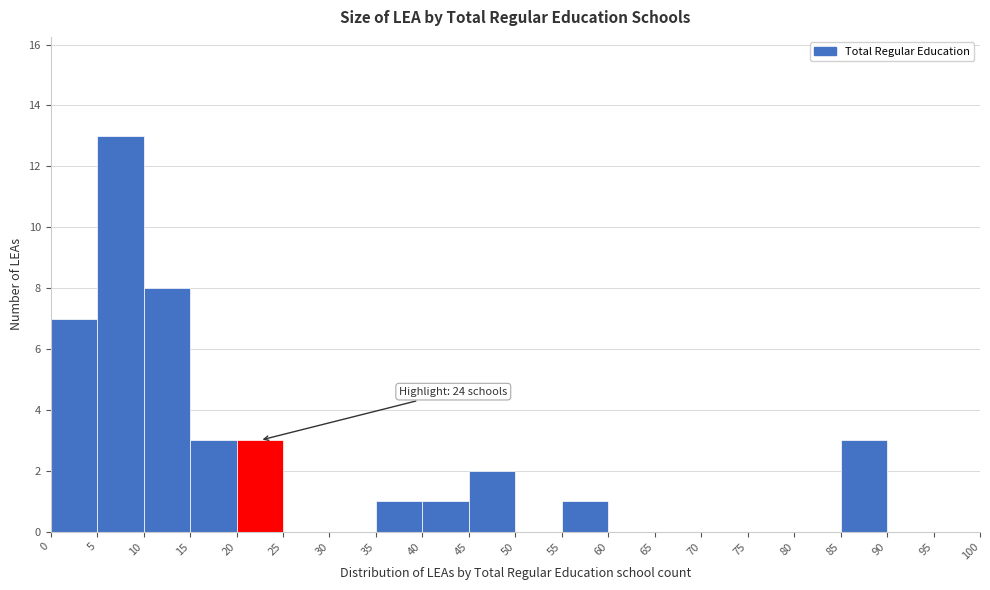

Which range on the x-axis has the tallest bar?

5 to 10